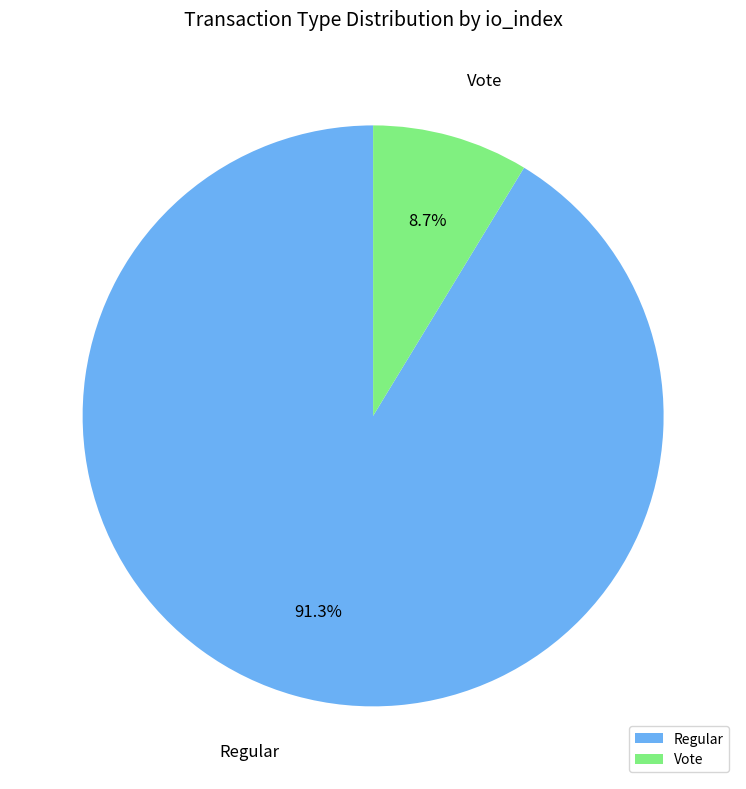

Which has a higher value, Regular or Vote?

Regular